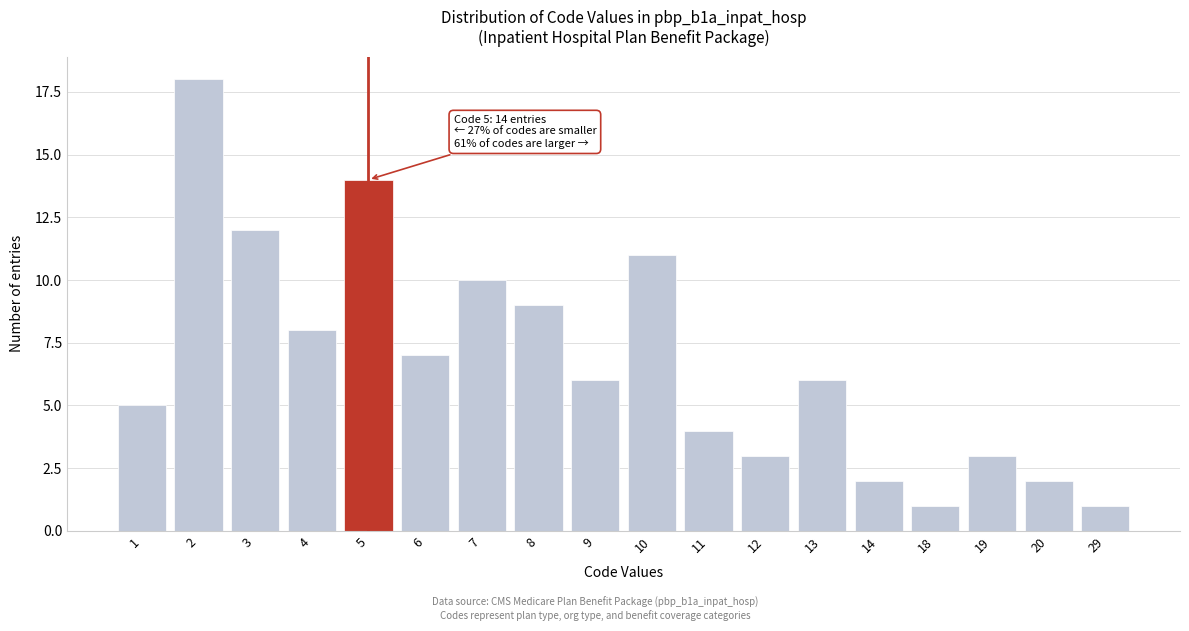

Reading left to right, what are all the values shown in this chart?

5	18	12	8	14	7	10	9	6	11	4	3	6	2	1	3	2	1